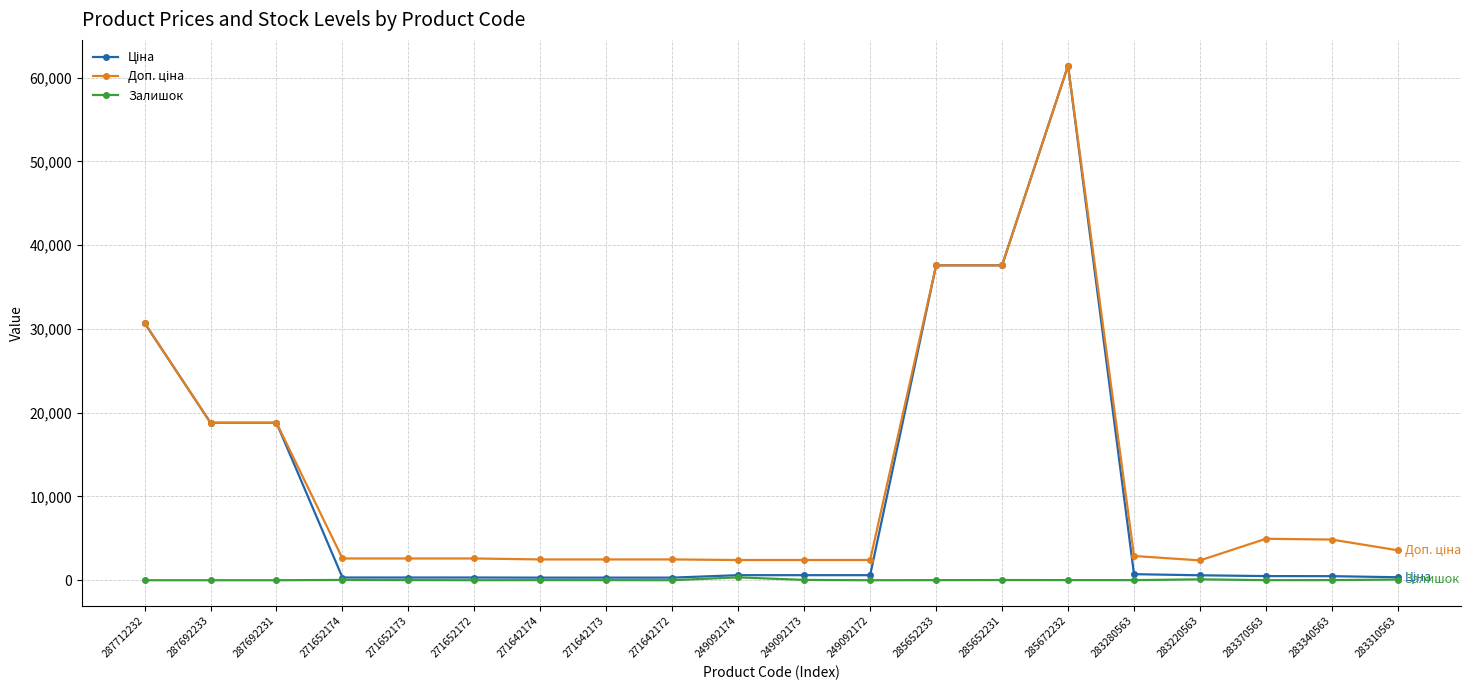

What is the difference between the Залишок values at 283220563 and 271642174?

94.0